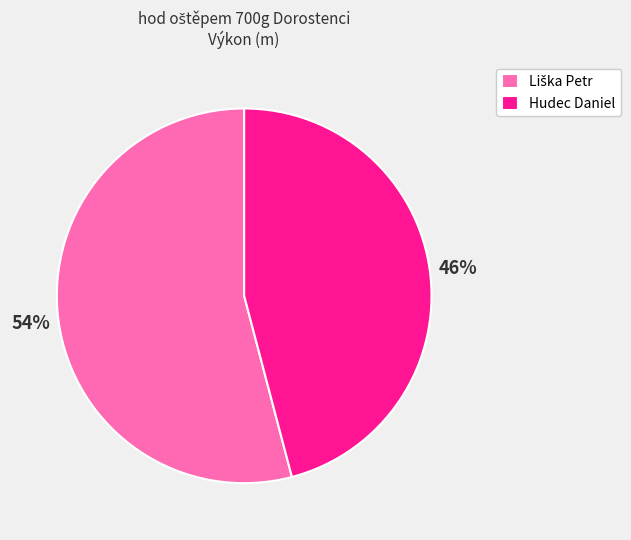

Count the number of slices in the pie.

2